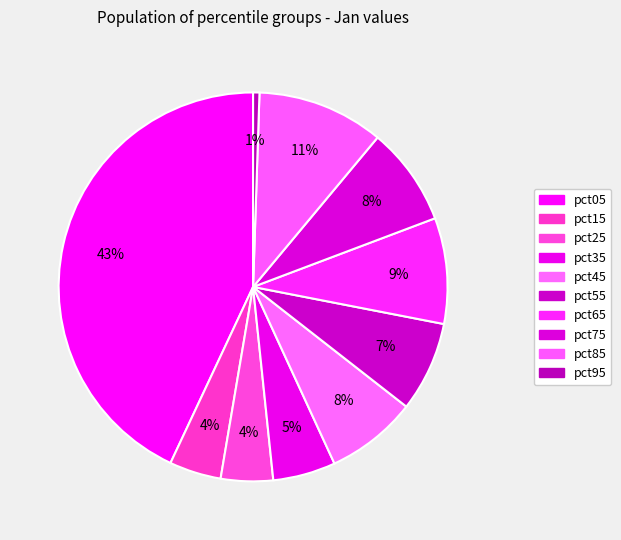

Count the number of slices in the pie.

10